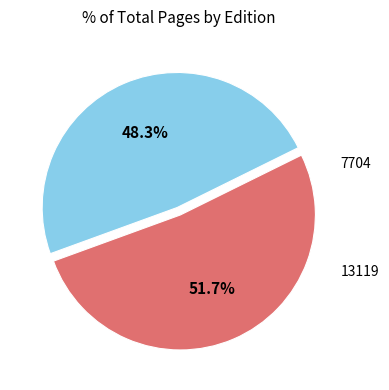

Does any single category account for the majority?

Yes